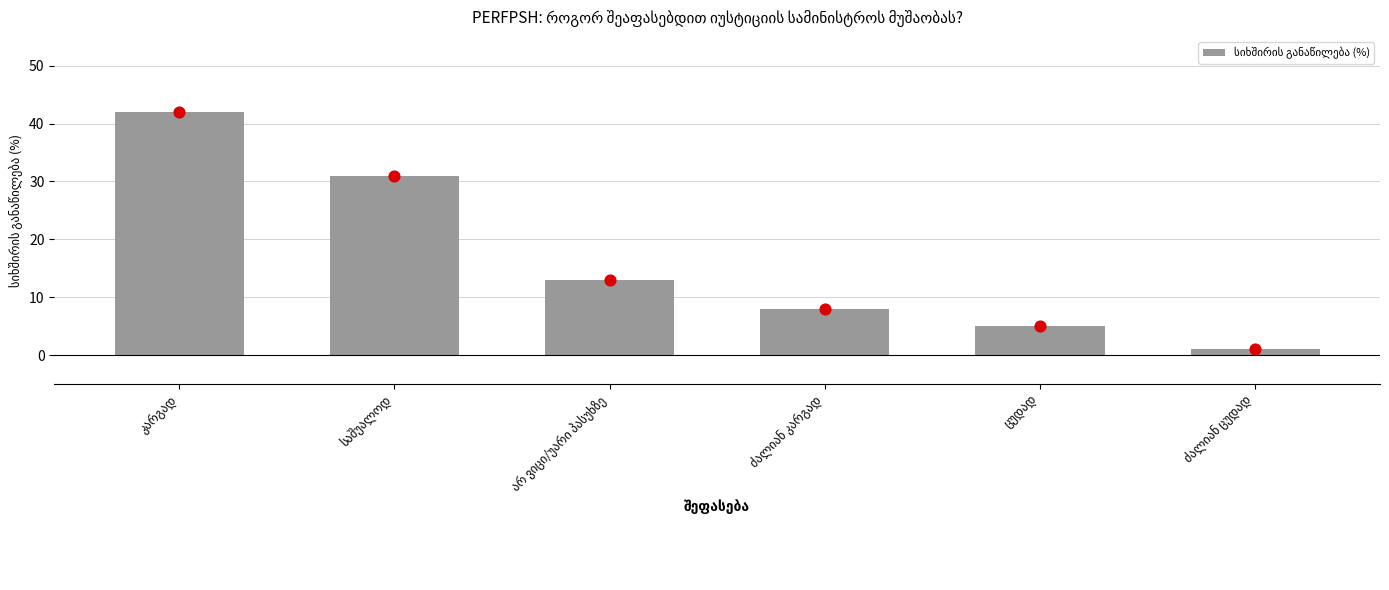

What is the change in value from საშუალოდ to ცუდად?

-26